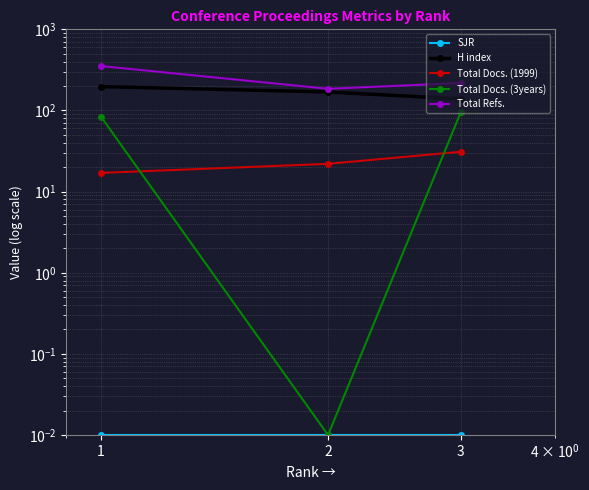

What is the value of the Total Refs. point at the 1st from the left?

353.0